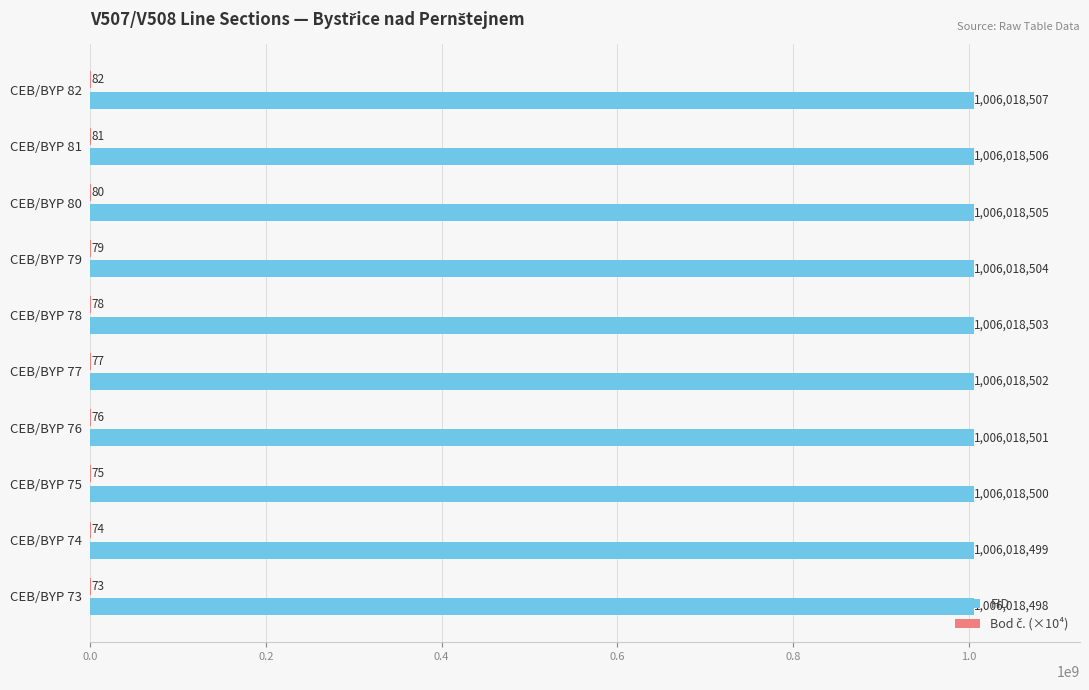

Which series has the largest total across all categories?

FID